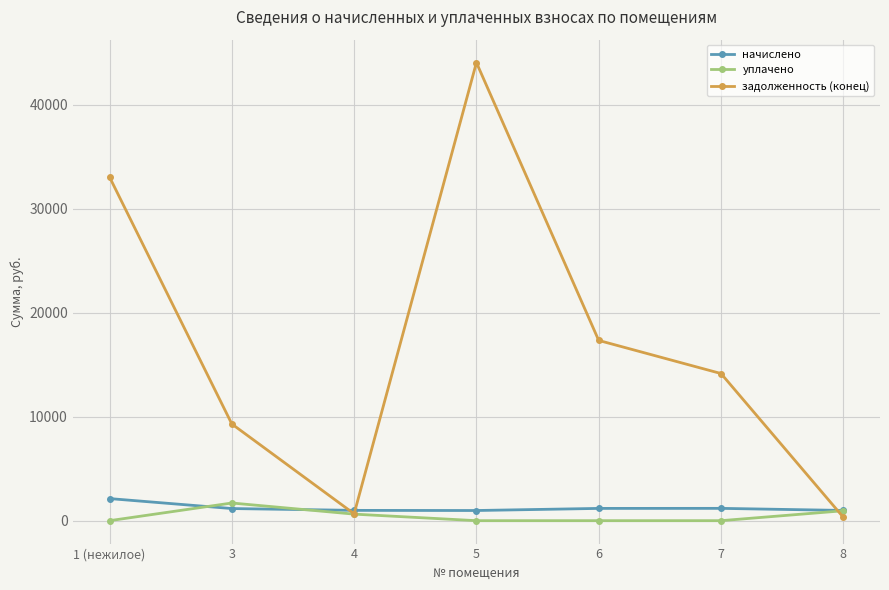

What are all the series names shown in the legend?

начислено, уплачено, задолженность (конец)